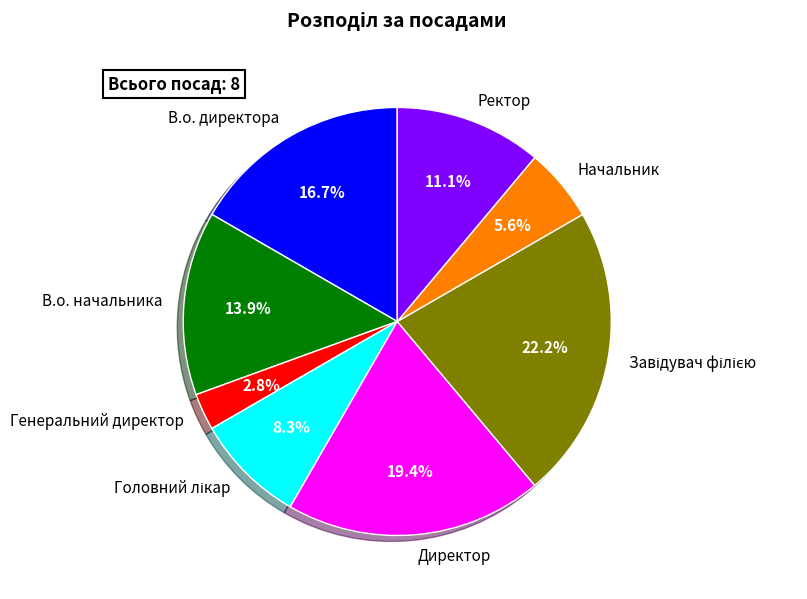

What is the smallest slice in the pie chart?

Генеральний директор